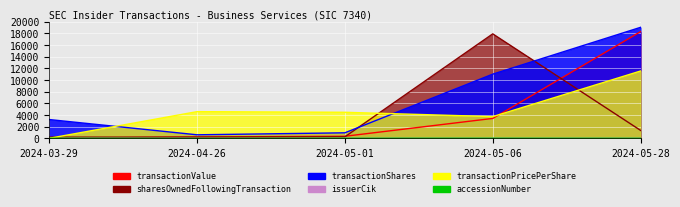

What is the label of the 2nd point from the left?

2024-04-26